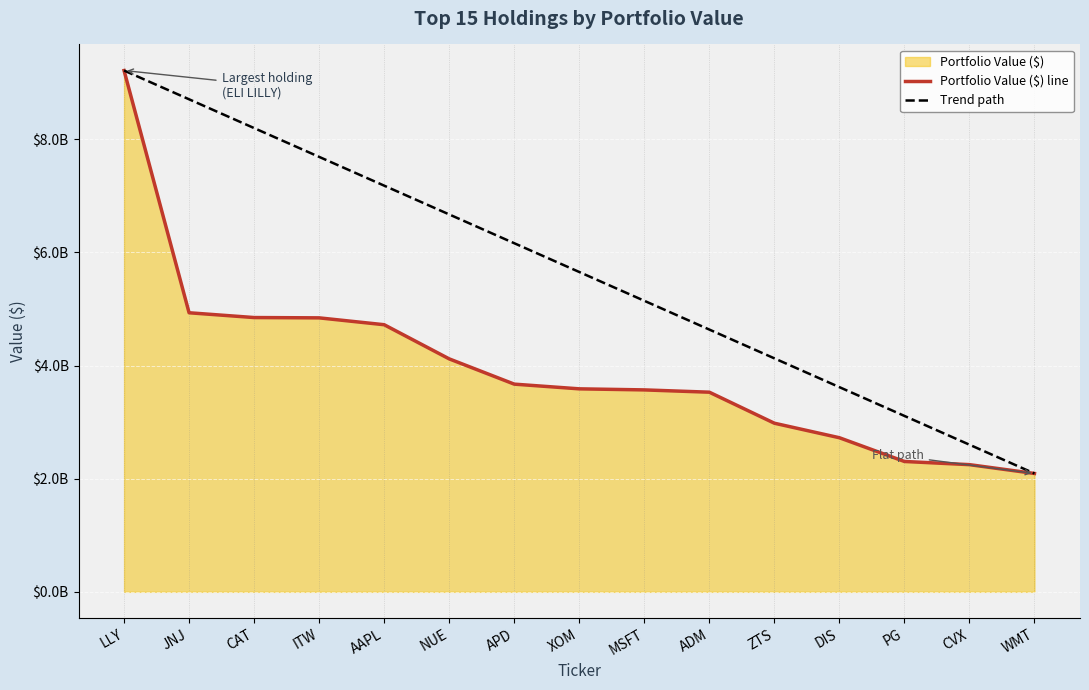

What position from the right is PG?

3